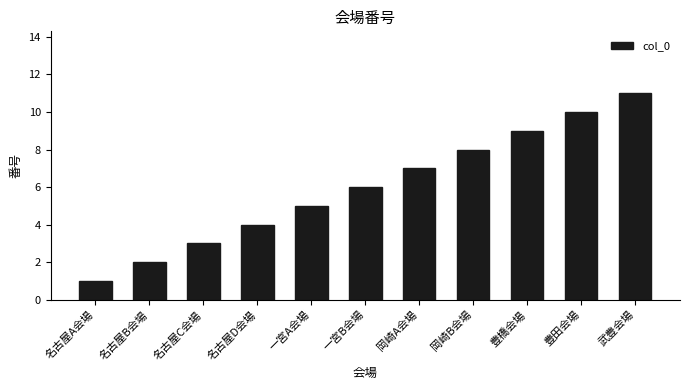

How many values are between 3 and 9?

7